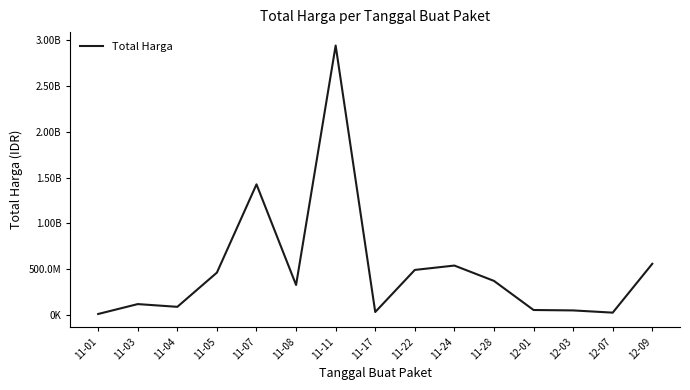

How many interior local valleys (lower than both neighbors) does the data have?

4